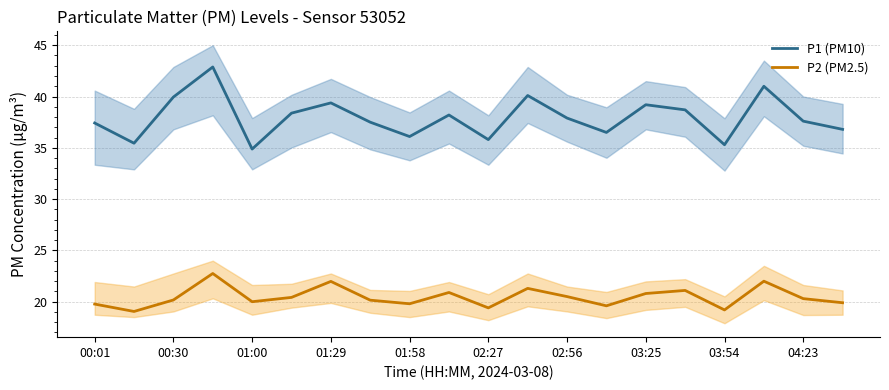

At how many categories does at least one series exceed 23?

20